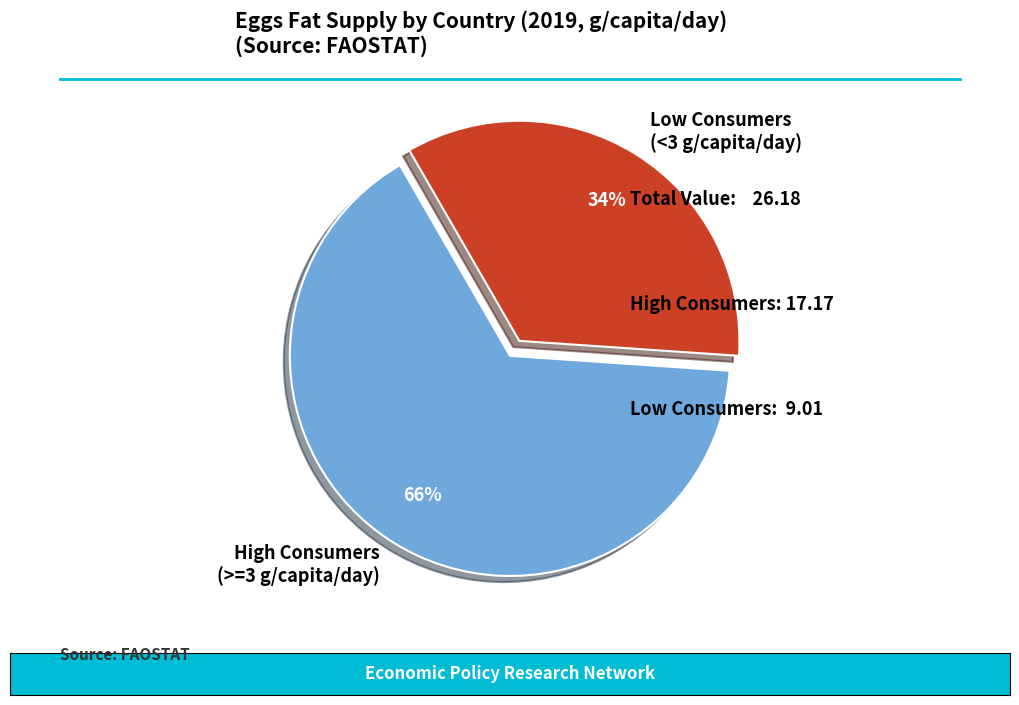

Which category has the biggest portion of the pie?

High Consumers (>=3 g/capita/day)